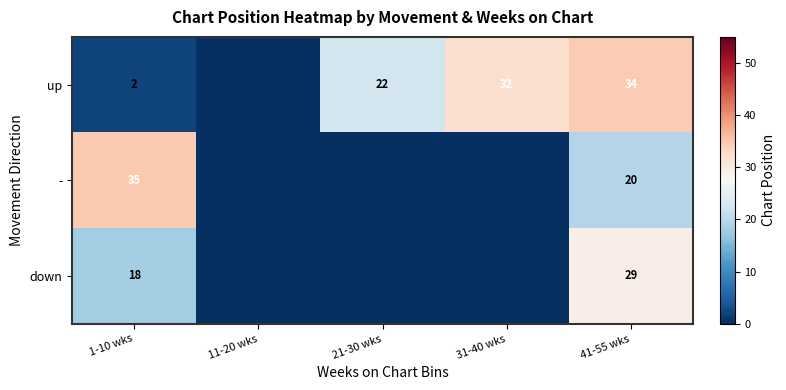

True or false: - has a value of 35 at 1-10 wks.

True